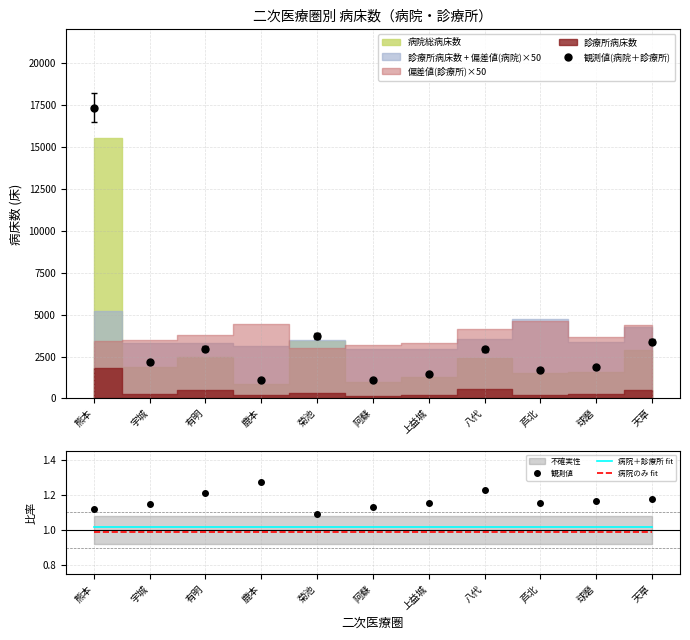

Reading left to right, list all the values displayed in this chart.

観測値(病院＋診療所): 熊本=17323.0	宇城=2145.0	有明=2960.0	鹿本=1071.0	菊池=3718.0	阿蘇=1102.0	上益城=1462.0	八代=2930.0	芦北=1722.0	球磨=1860.0	天草=3385.0
観測値: 熊本=1.1	宇城=1.2	有明=1.2	鹿本=1.3	菊池=1.1	阿蘇=1.1	上益城=1.2	八代=1.2	芦北=1.2	球磨=1.2	天草=1.2
病院＋診療所 fit: 熊本=1.0	宇城=1.0	有明=1.0	鹿本=1.0	菊池=1.0	阿蘇=1.0	上益城=1.0	八代=1.0	芦北=1.0	球磨=1.0	天草=1.0
病院のみ fit: 熊本=1.0	宇城=1.0	有明=1.0	鹿本=1.0	菊池=1.0	阿蘇=1.0	上益城=1.0	八代=1.0	芦北=1.0	球磨=1.0	天草=1.0